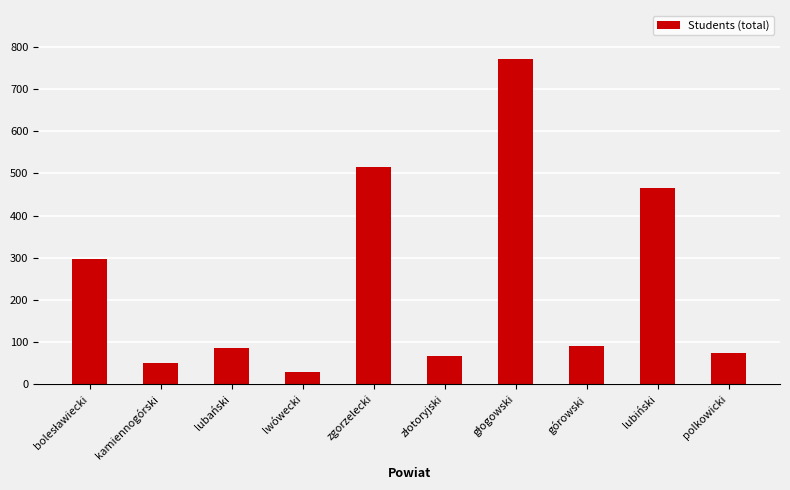

What is the sum of all values?

2448